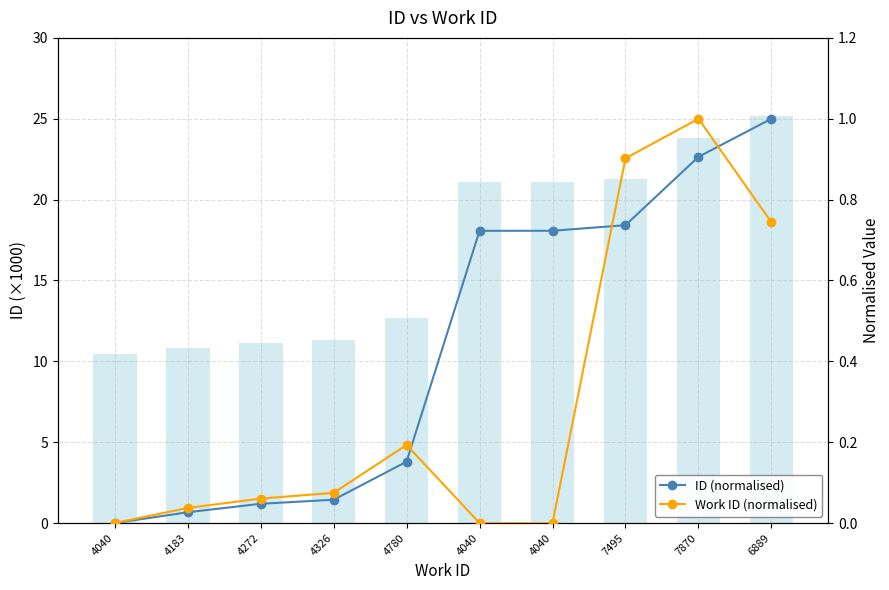

What is the total value across all series at 6889?

1.7